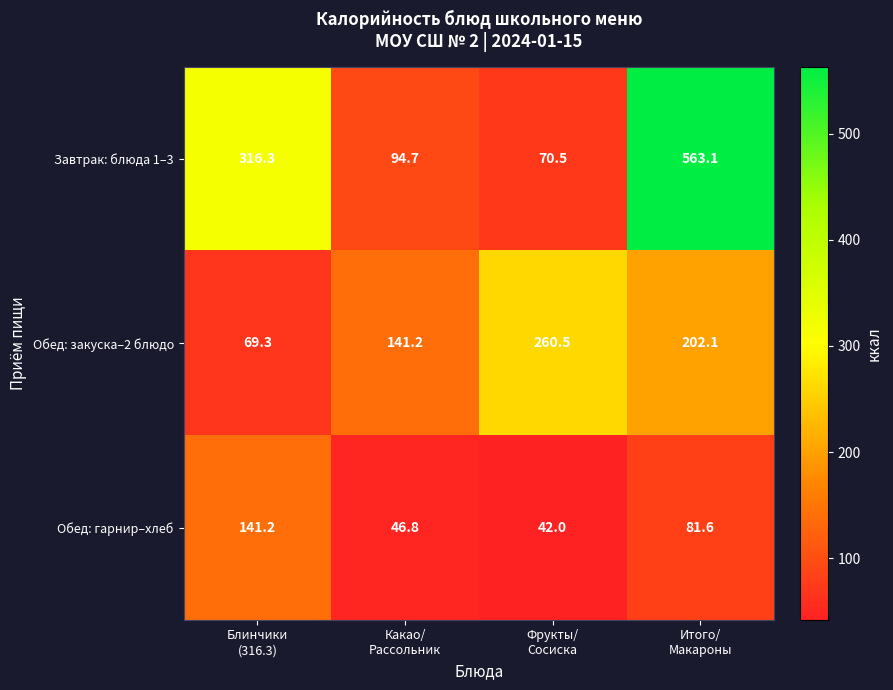

What is the sum of all Завтрак: блюда 1–3 values?

1044.6